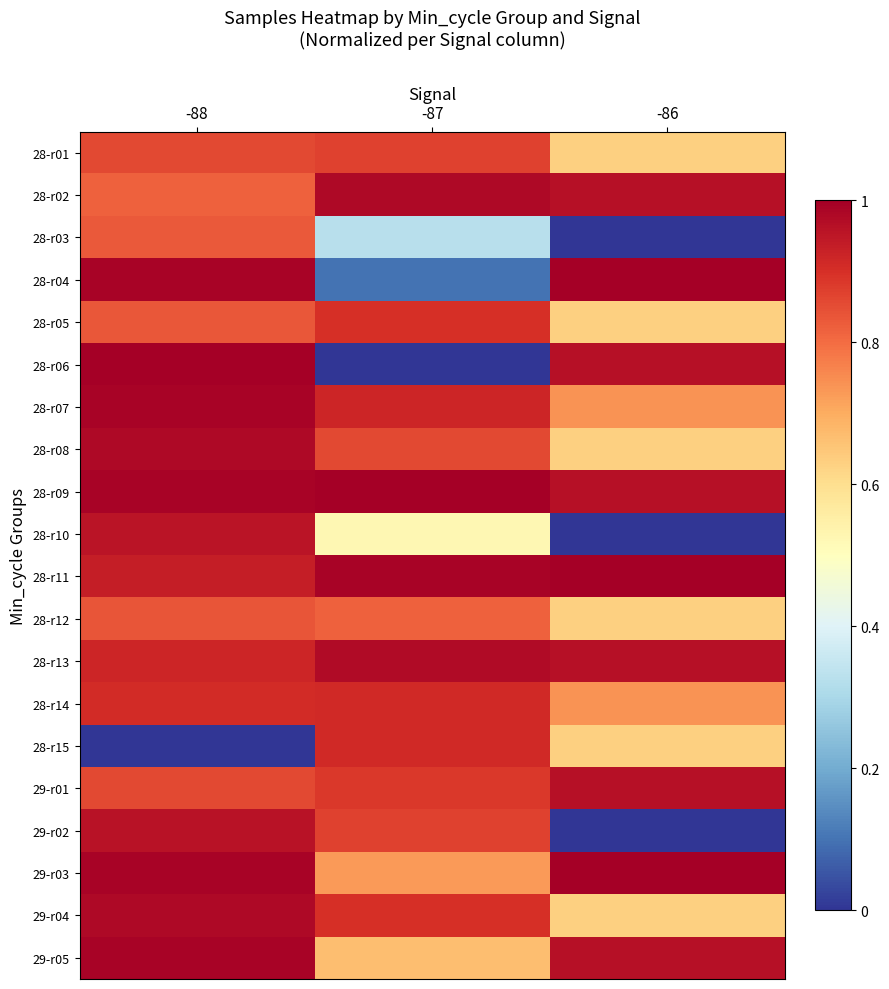

Reading right to left, transcribe all the data shown in this chart.

28-r01: -86=0.6	-87=0.9	-88=0.9
28-r02: -86=1.0	-87=1.0	-88=0.8
28-r03: -86=0.0	-87=0.3	-88=0.8
28-r04: -86=1.0	-87=0.1	-88=1.0
28-r05: -86=0.6	-87=0.9	-88=0.8
28-r06: -86=1.0	-87=0.0	-88=1.0
28-r07: -86=0.7	-87=0.9	-88=1.0
28-r08: -86=0.6	-87=0.9	-88=1.0
28-r09: -86=1.0	-87=1.0	-88=1.0
28-r10: -86=0.0	-87=0.5	-88=1.0
28-r11: -86=1.0	-87=1.0	-88=0.9
28-r12: -86=0.6	-87=0.8	-88=0.8
28-r13: -86=1.0	-87=1.0	-88=0.9
28-r14: -86=0.7	-87=0.9	-88=0.9
28-r15: -86=0.6	-87=0.9	-88=0.0
29-r01: -86=1.0	-87=0.9	-88=0.9
29-r02: -86=0.0	-87=0.9	-88=1.0
29-r03: -86=1.0	-87=0.7	-88=1.0
29-r04: -86=0.6	-87=0.9	-88=1.0
29-r05: -86=1.0	-87=0.7	-88=1.0